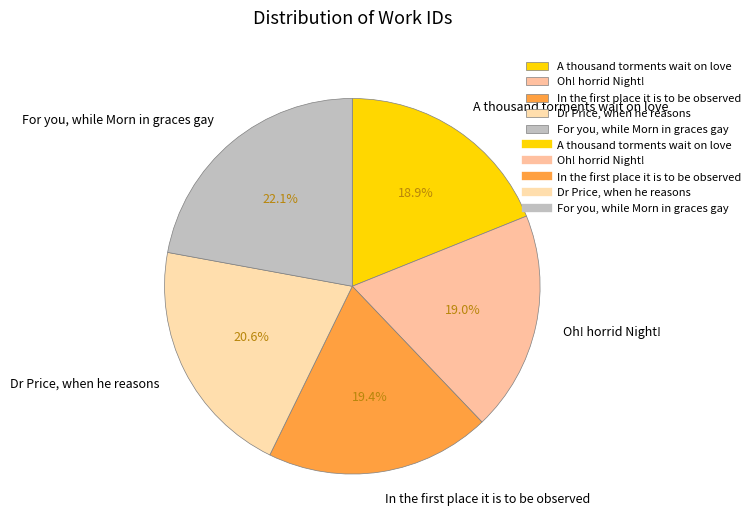

Does Dr Price, when he reasons represent more than half of the total?

No